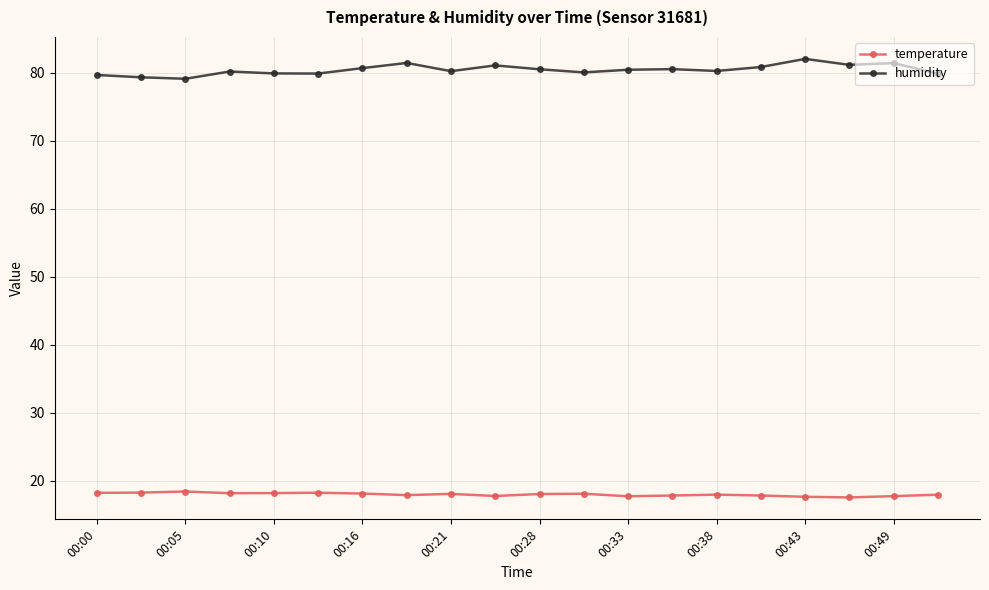

Rank the series by their maximum value, from lowest to highest.

temperature, humidity